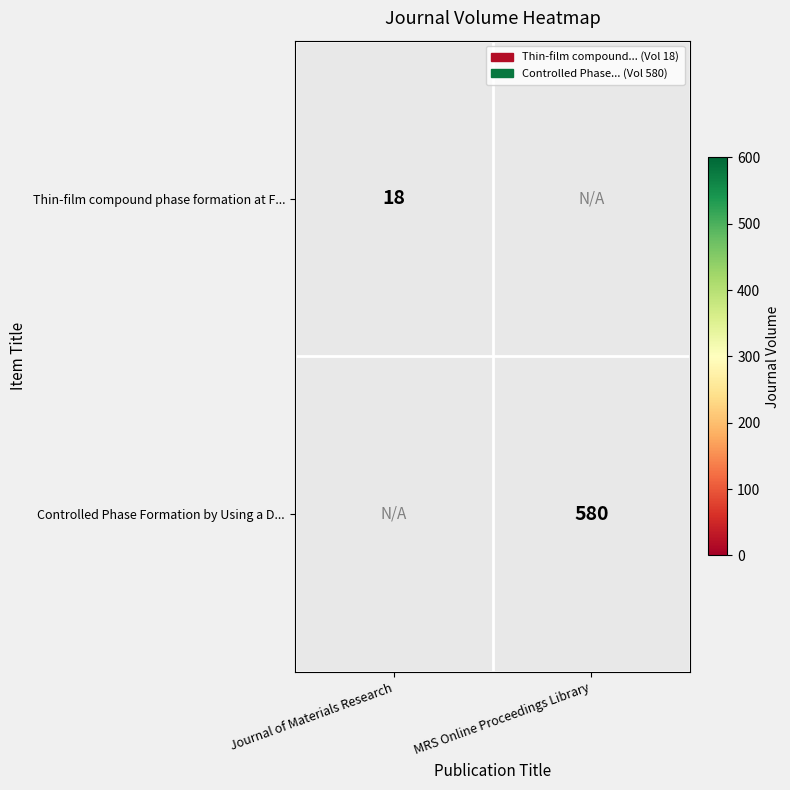

How many categories are shown in the chart?

2